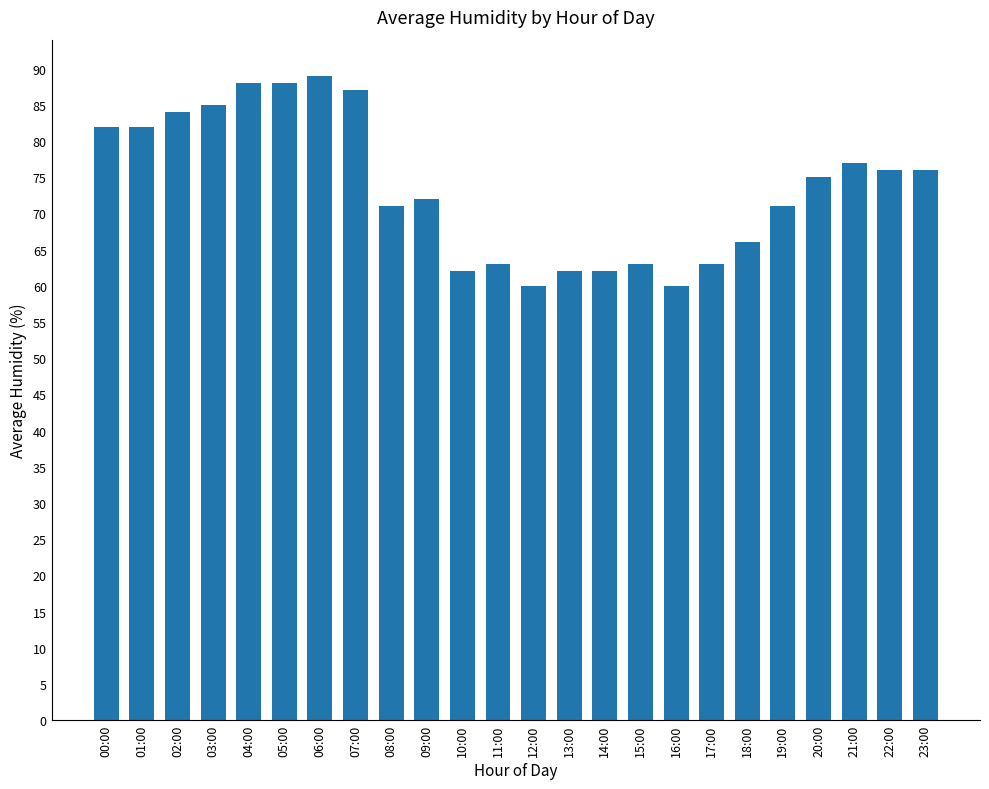

How many categories are shown in the chart?

24